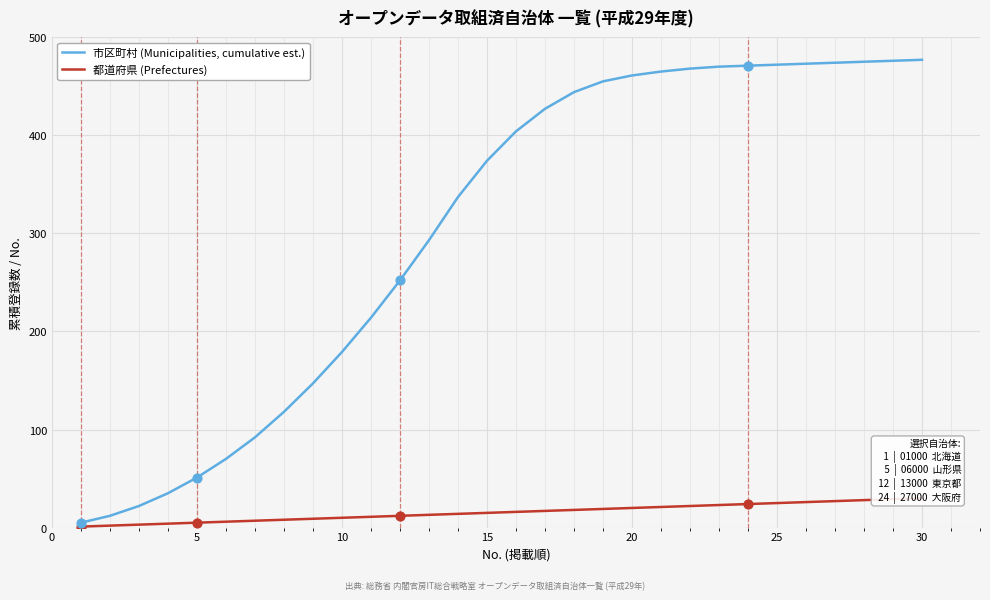

Which series contains the lowest Y value?

都道府県 (Prefectures)